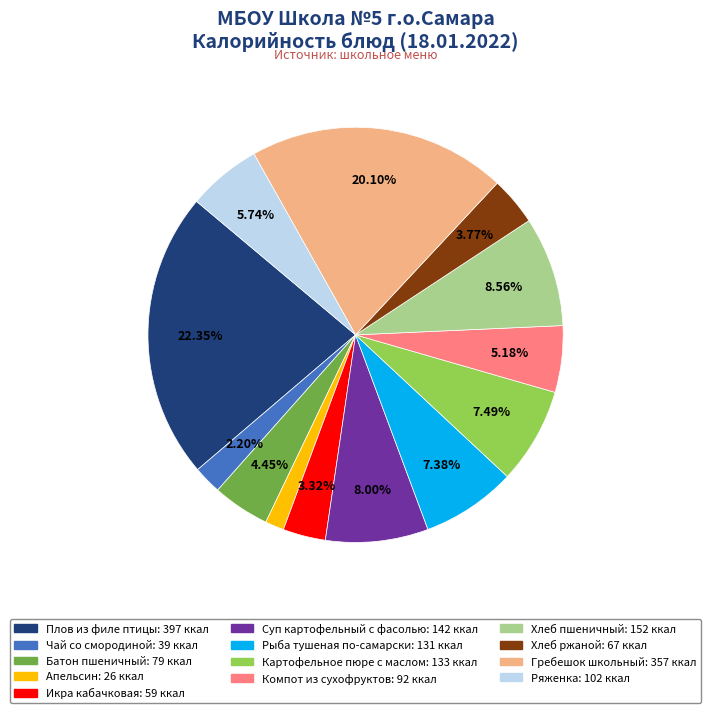

To the nearest percent, what is the difference between the largest and smallest slice percentages?

21%